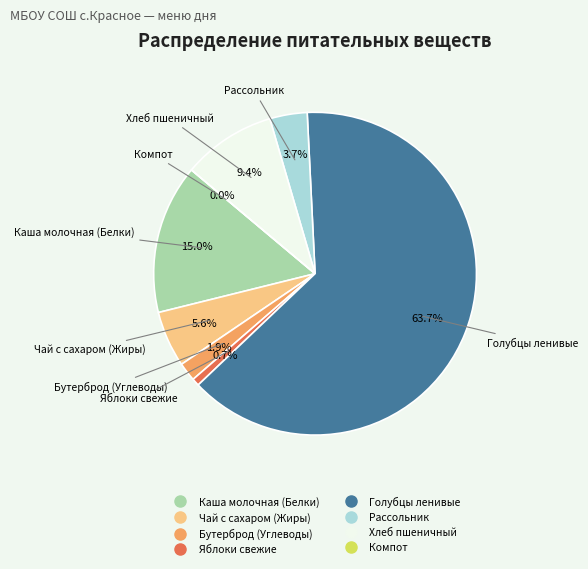

To the nearest percent, what is the difference between the Голубцы ленивые and Рассольник slice percentages?

60%